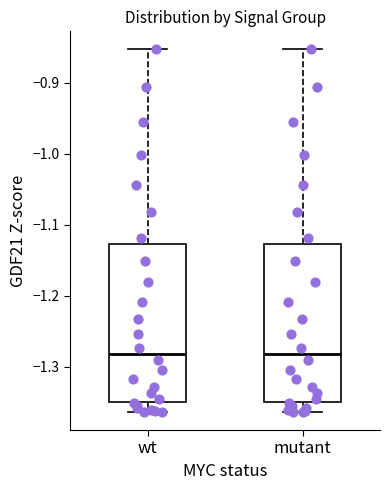

Reading left to right, transcribe this box plot: for each box, give where its median line is, the range the box spans, and where its two whiskers end, as read against the y-axis. The values are not printed on the chart, so give them approximately, as read against the axis.

wt: median -1.28, box -1.35 to -1.13, whiskers -1.36 to -0.85
mutant: median -1.28, box -1.35 to -1.13, whiskers -1.36 to -0.85